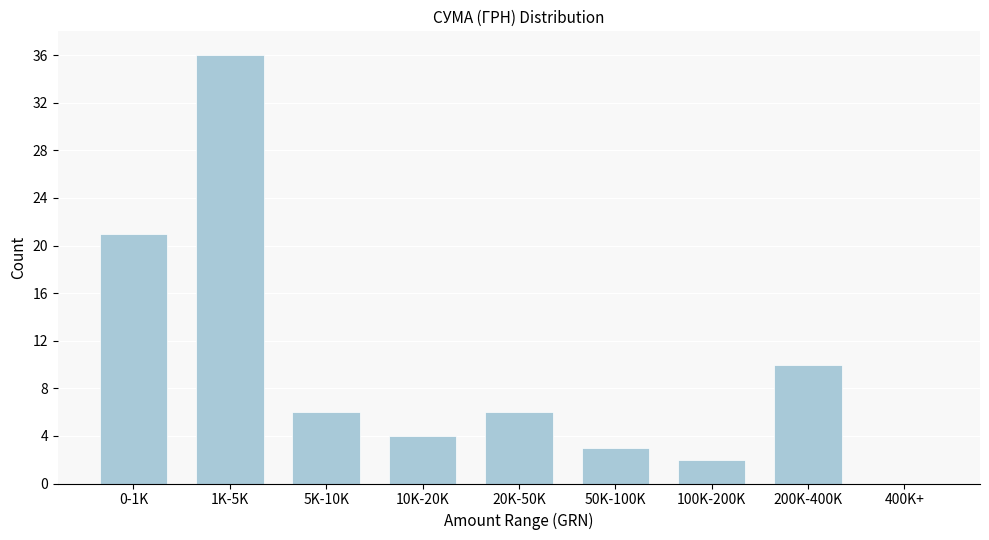

Reading left to right, list all the values displayed in this chart.

0-1K=21	1K-5K=36	5K-10K=6	10K-20K=4	20K-50K=6	50K-100K=3	100K-200K=2	200K-400K=10	400K+=0